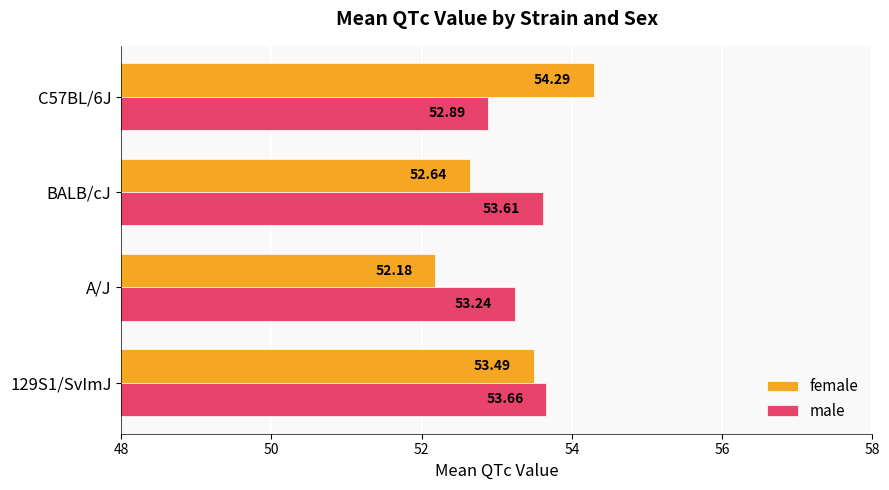

What is the sum of all female values?

212.6